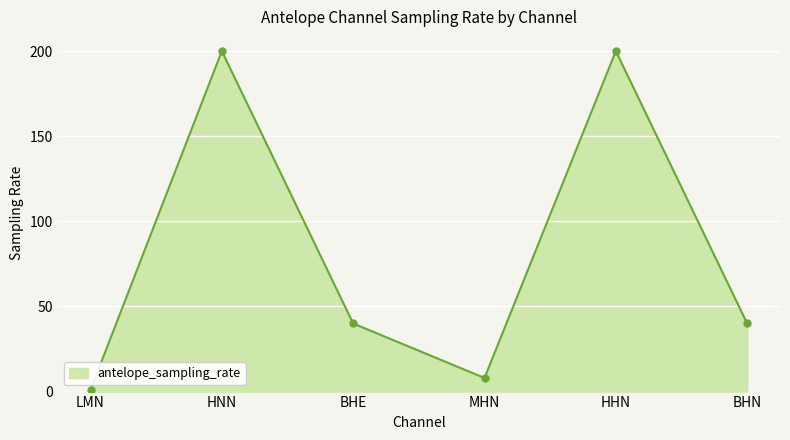

What is the label of the 1st point from the left?

LMN